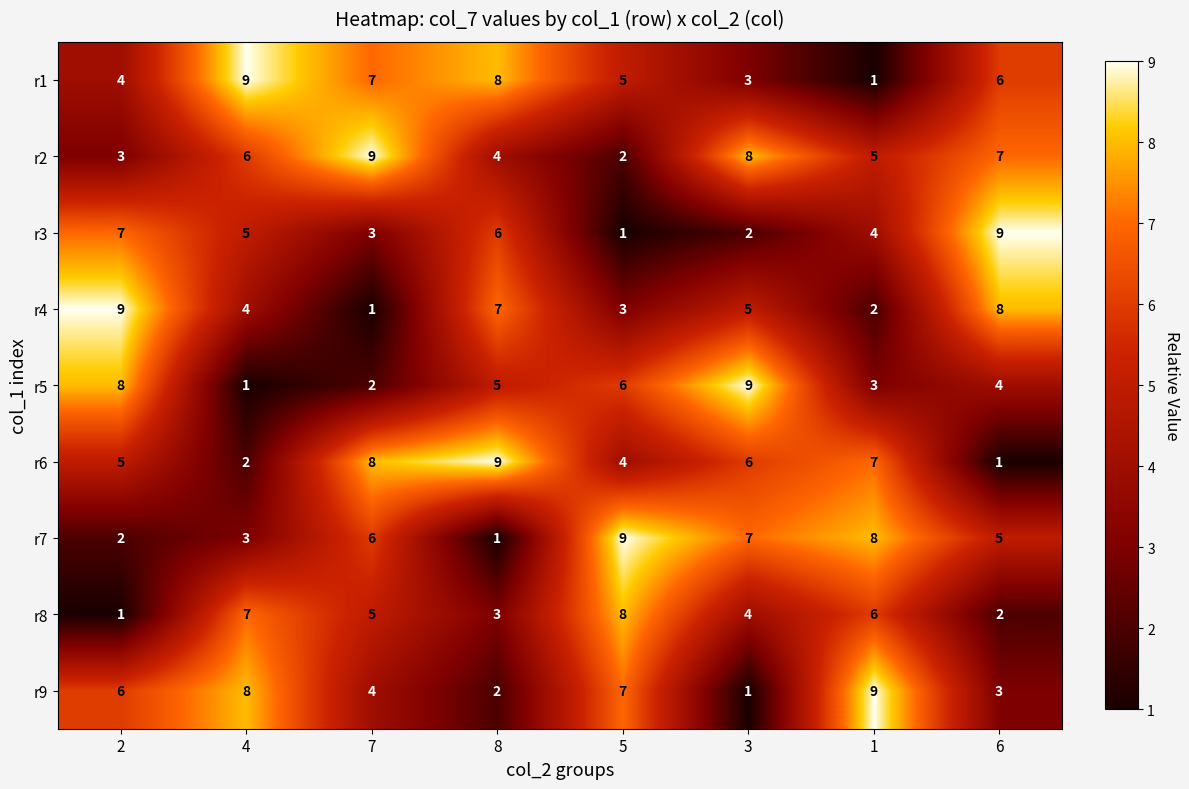

Which series has the largest total across all categories?

r2